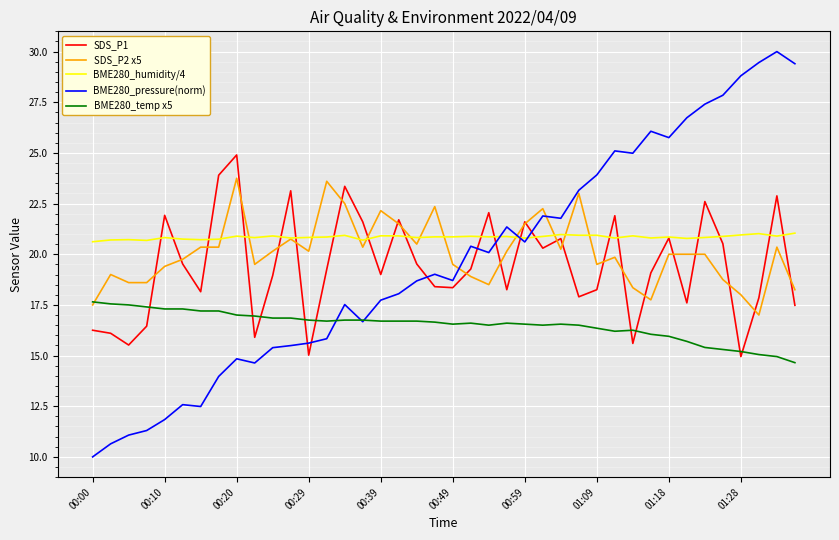

True or false: BME280_humidity/4 and BME280_temp x5 cross at least once.

False